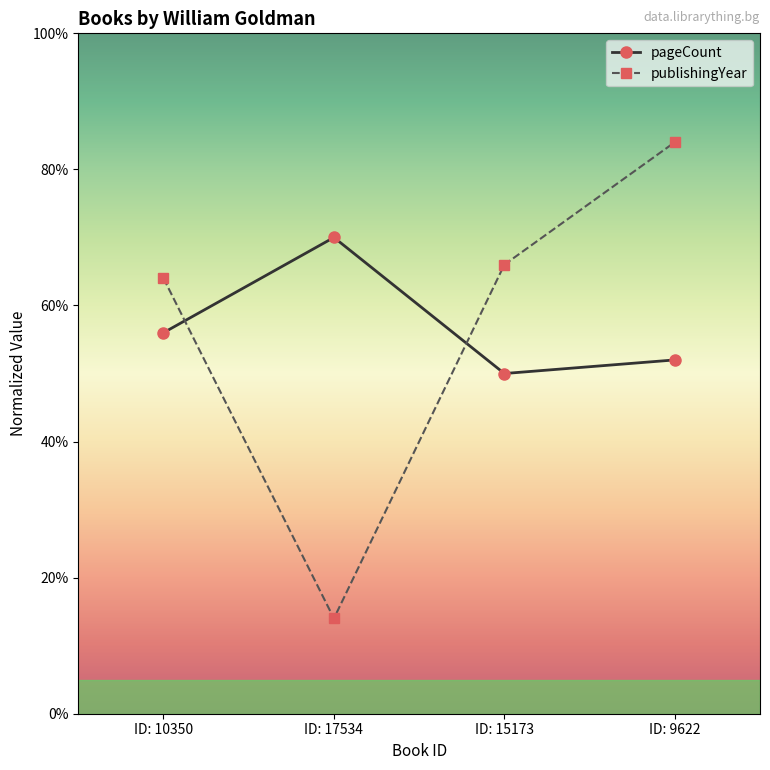

What is the sum of all pageCount values?

228.0